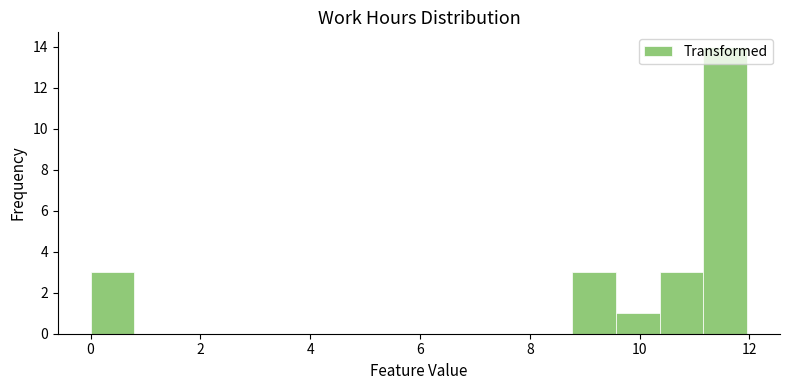

Read against the x-axis, roughly where is the centre of the tallest bar?

11.6